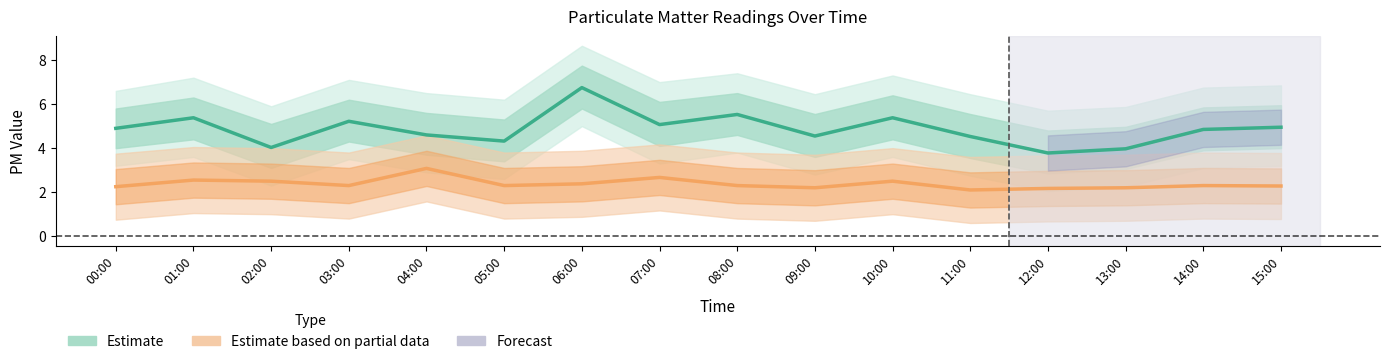

Is the value of Estimate (P1) at 01:00 greater than the value of Estimate based on partial data (P2) at 10:00?

Yes